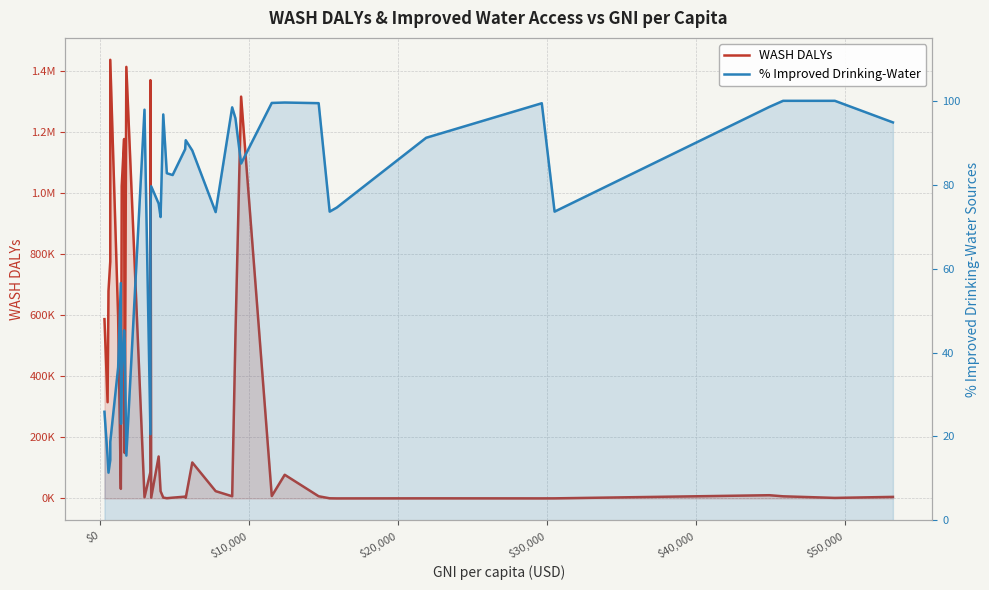

In % Improved Drinking-Water, how many points are higher than both neighbors (excluding endpoints)?

10